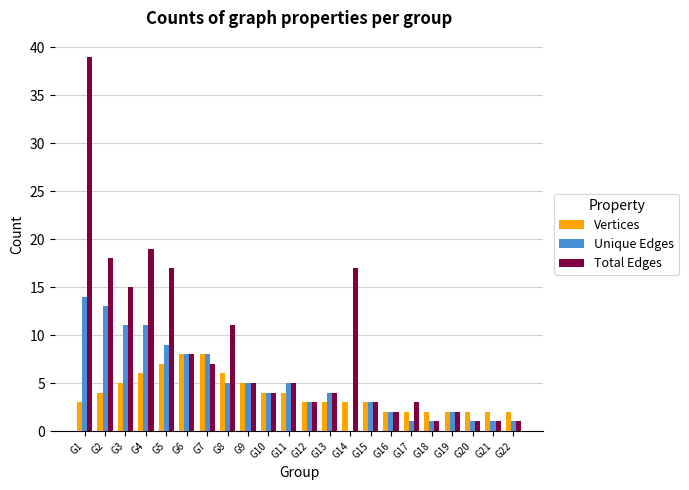

What is the total value across all series at G6?

24